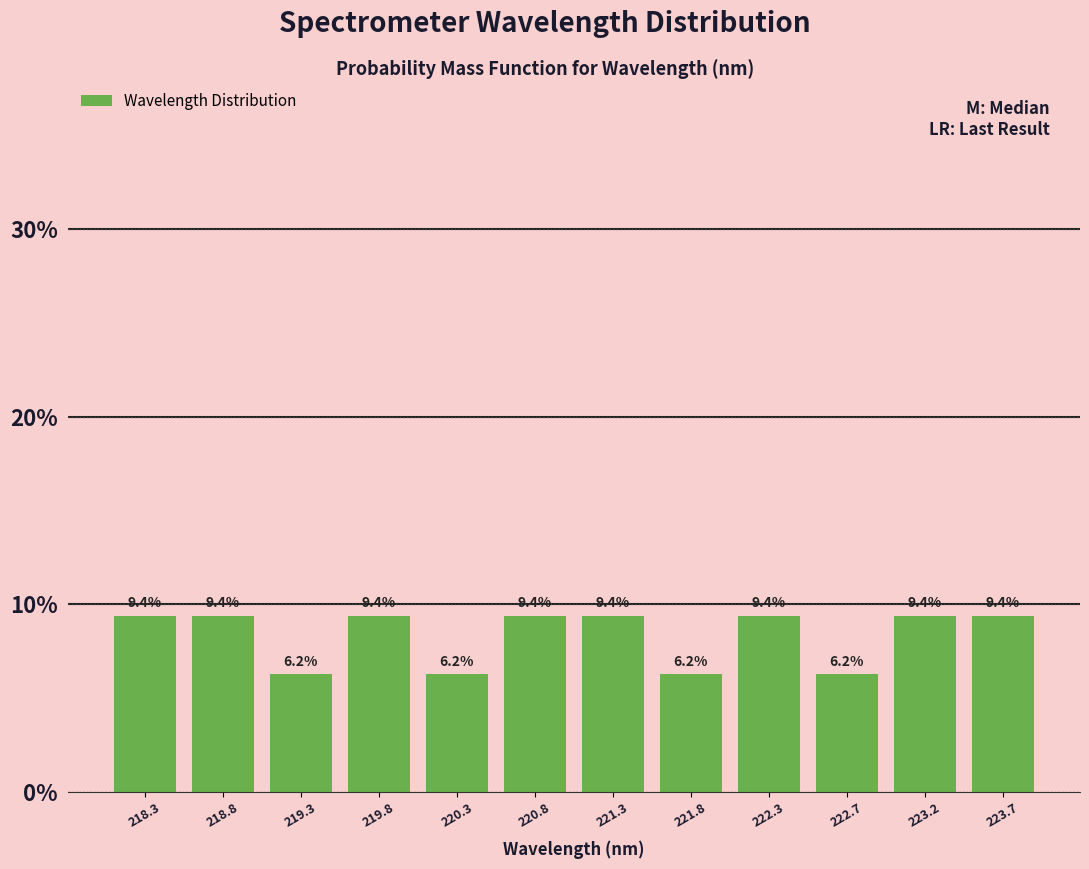

What is the height of the bar covering 222.00 to 222.50 on the x-axis? The bar edges are not printed on the chart, so give them approximately, as read against the axis.

9.4